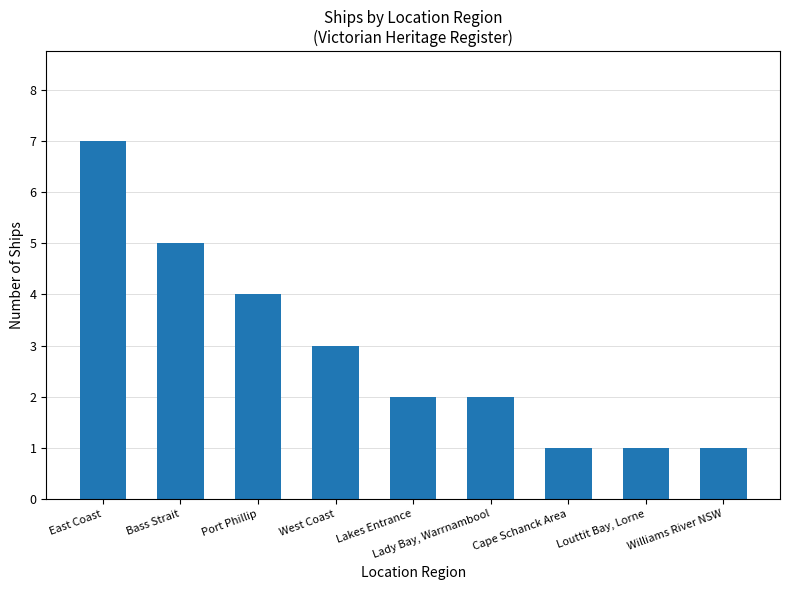

Where does the data first go above 2?

East Coast